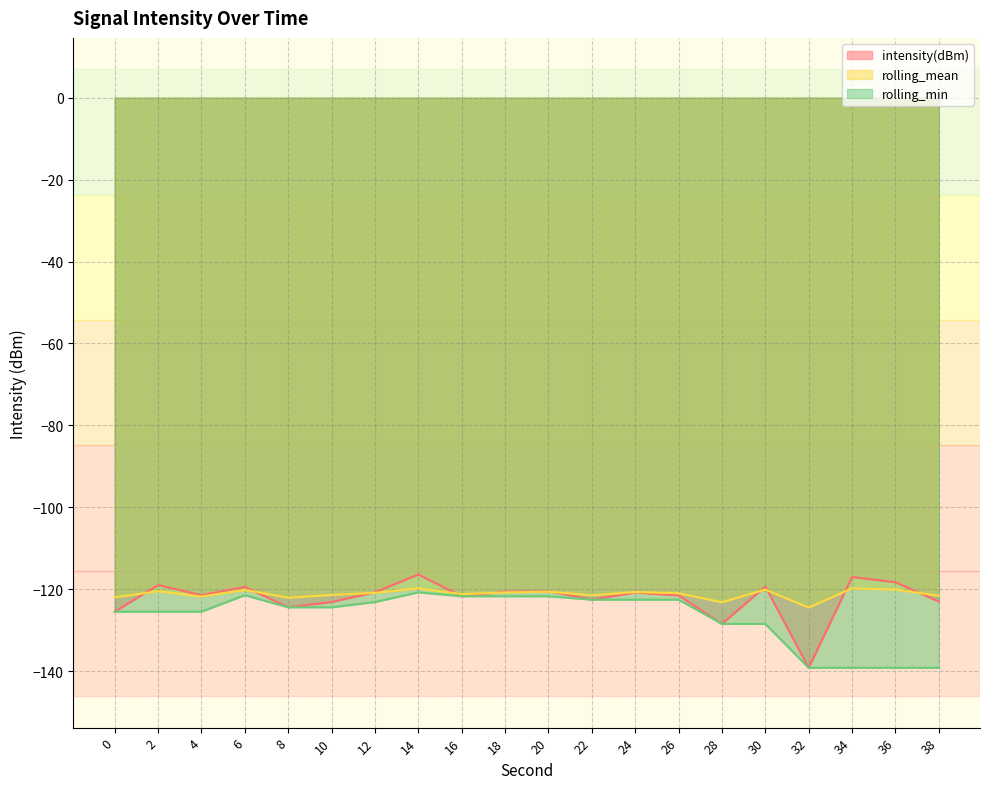

At which category does the chart reach its peak across all series?

14